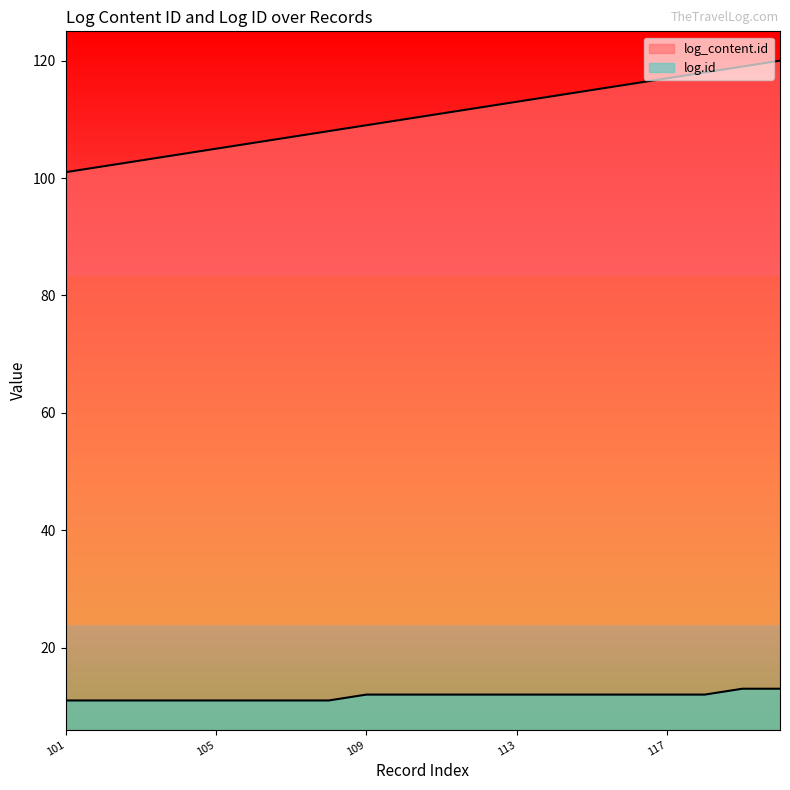

True or false: log_content.id has a value of 199 at 113.

False